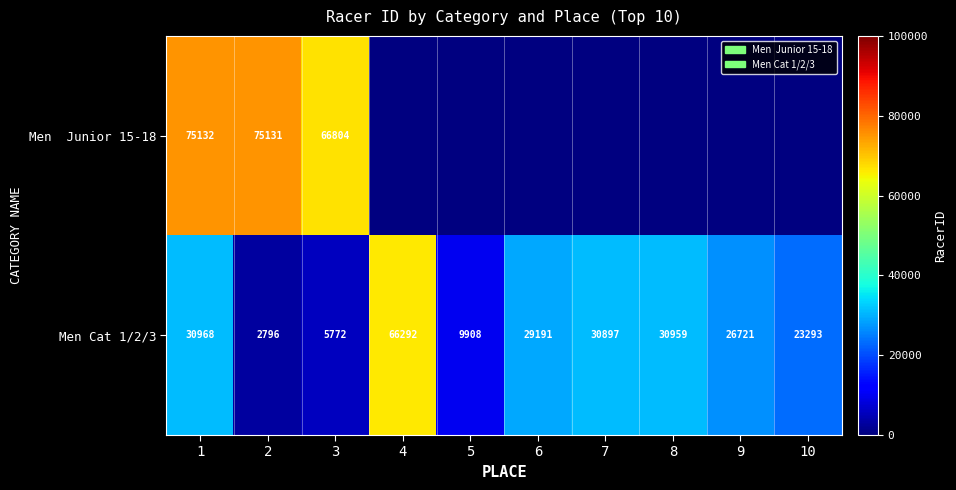

What is the minimum value for Men Cat 1/2/3?

2796